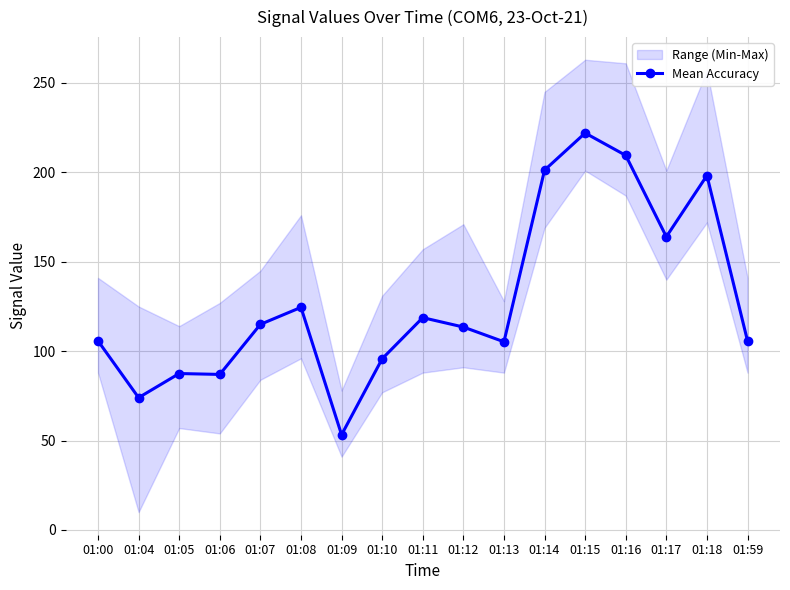

How many data points does each series have?

17